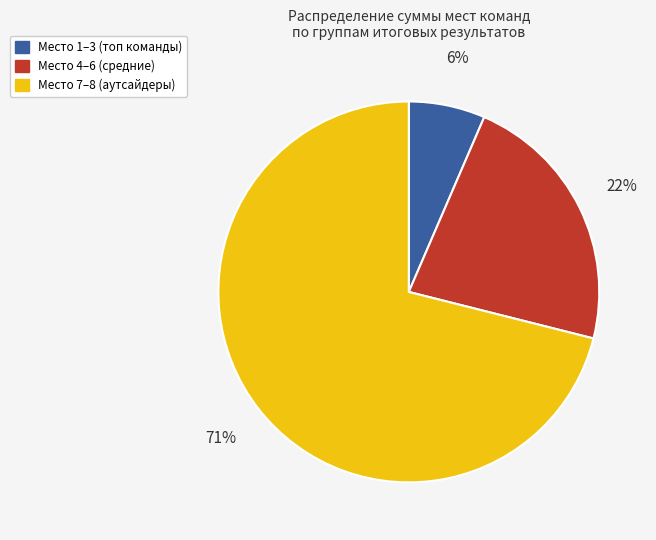

Is there a majority slice in this chart?

Yes